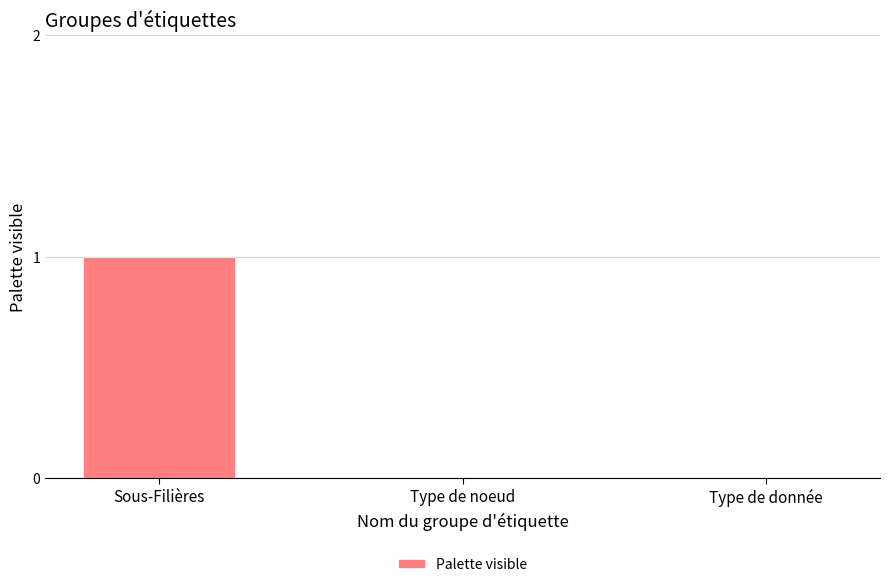

Reading right to left, list all the values displayed in this chart.

0	0	1